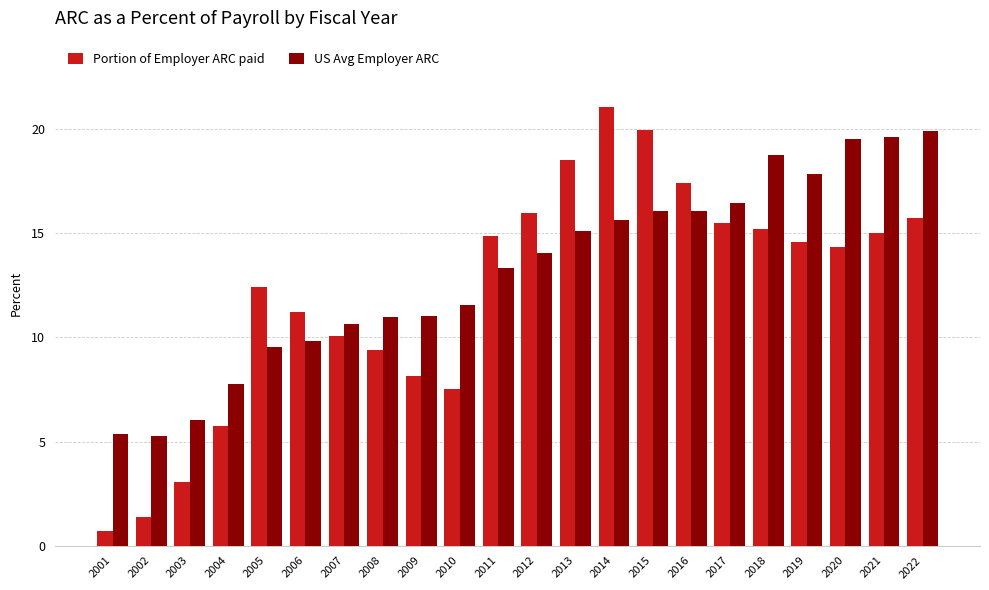

At which label does Portion of Employer ARC paid reach its peak?

2014